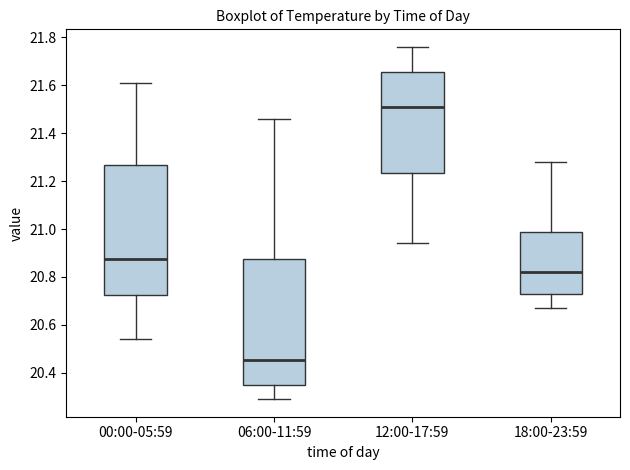

Reading left to right, read every box against the y-axis: the position of its median line, the range the box covers, and the ends of its whiskers. The values are not printed on the chart, so give them approximately, as read against the axis.

00:00-05:59: median 20.88, box 20.72 to 21.26, whiskers 20.54 to 21.62
06:00-11:59: median 20.46, box 20.36 to 20.88, whiskers 20.30 to 21.46
12:00-17:59: median 21.52, box 21.24 to 21.66, whiskers 20.94 to 21.76
18:00-23:59: median 20.82, box 20.72 to 20.98, whiskers 20.68 to 21.28